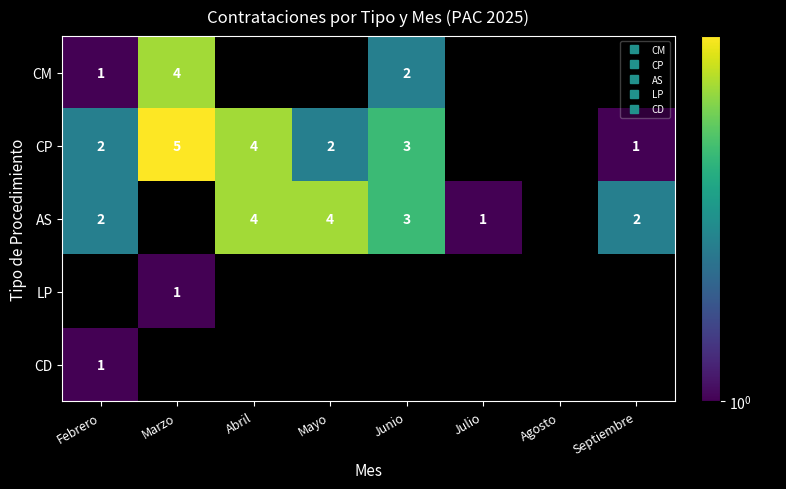

Is it true that LP equals 1.0 at Marzo?

True